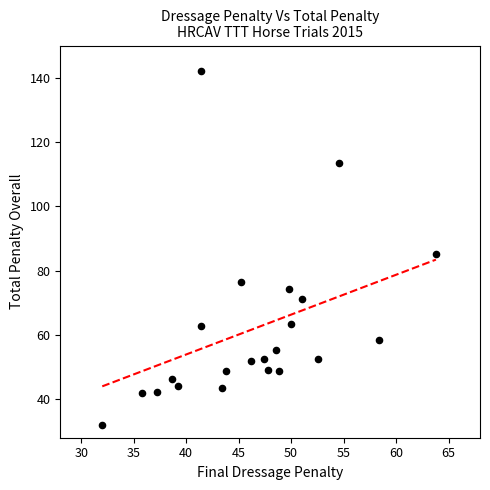

What is the range of X values (max minus min)?

31.8